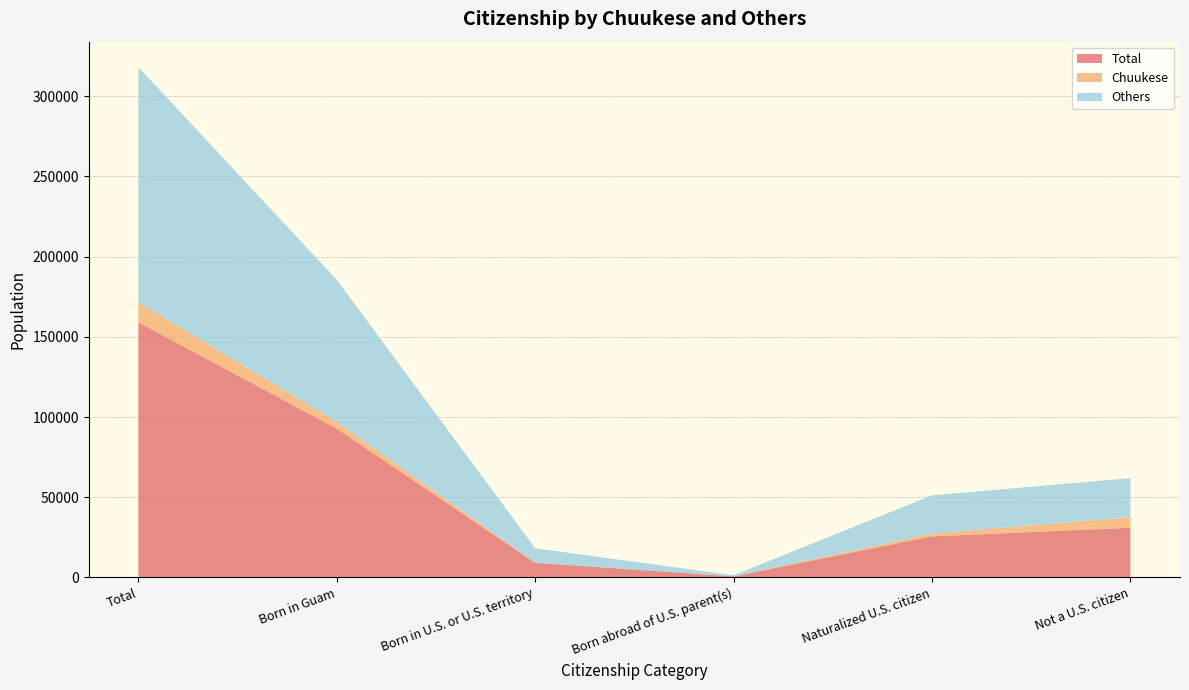

Reading left to right, transcribe all the data shown in this chart.

Total: Total=159040	Born in Guam=92750	Born in U.S. or U.S. territory=9100	Born abroad of U.S. parent(s)=665	Naturalized U.S. citizen=25585	Not a U.S. citizen=30940
Chuukese: Total=12635	Born in Guam=4200	Born in U.S. or U.S. territory=70	Born abroad of U.S. parent(s)=0	Naturalized U.S. citizen=1785	Not a U.S. citizen=6580
Others: Total=146405	Born in Guam=88550	Born in U.S. or U.S. territory=9030	Born abroad of U.S. parent(s)=665	Naturalized U.S. citizen=23800	Not a U.S. citizen=24360